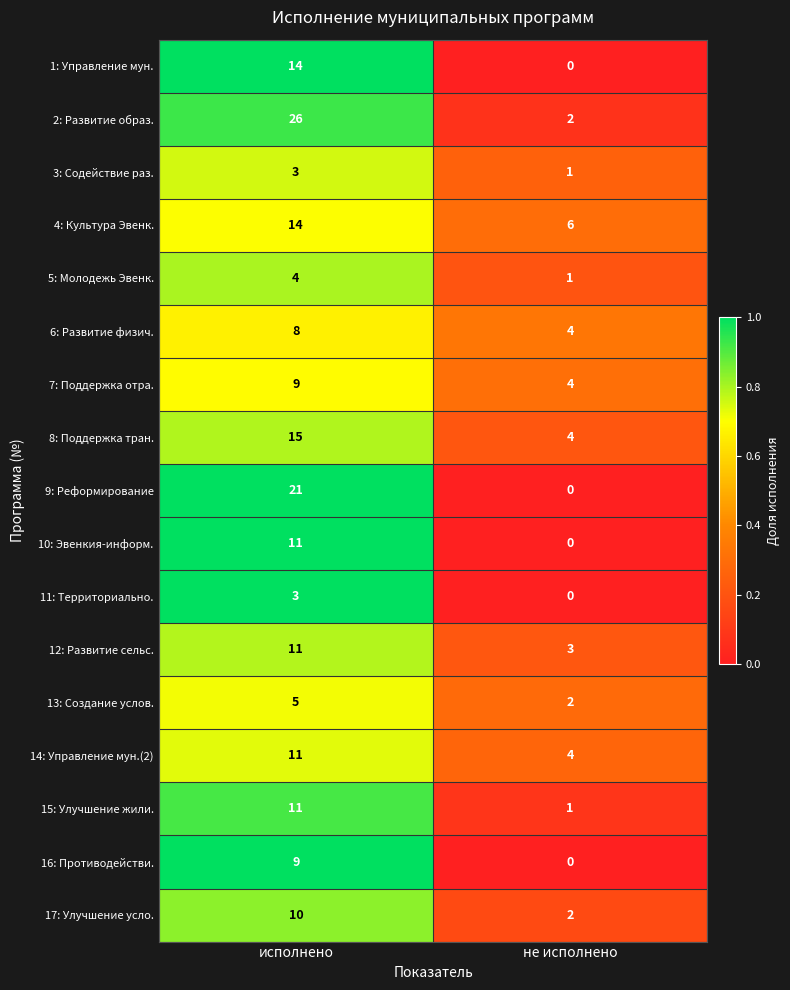

Rank the categories by 10: Эвенкия-информ. value from lowest to highest.

не исполнено, исполнено